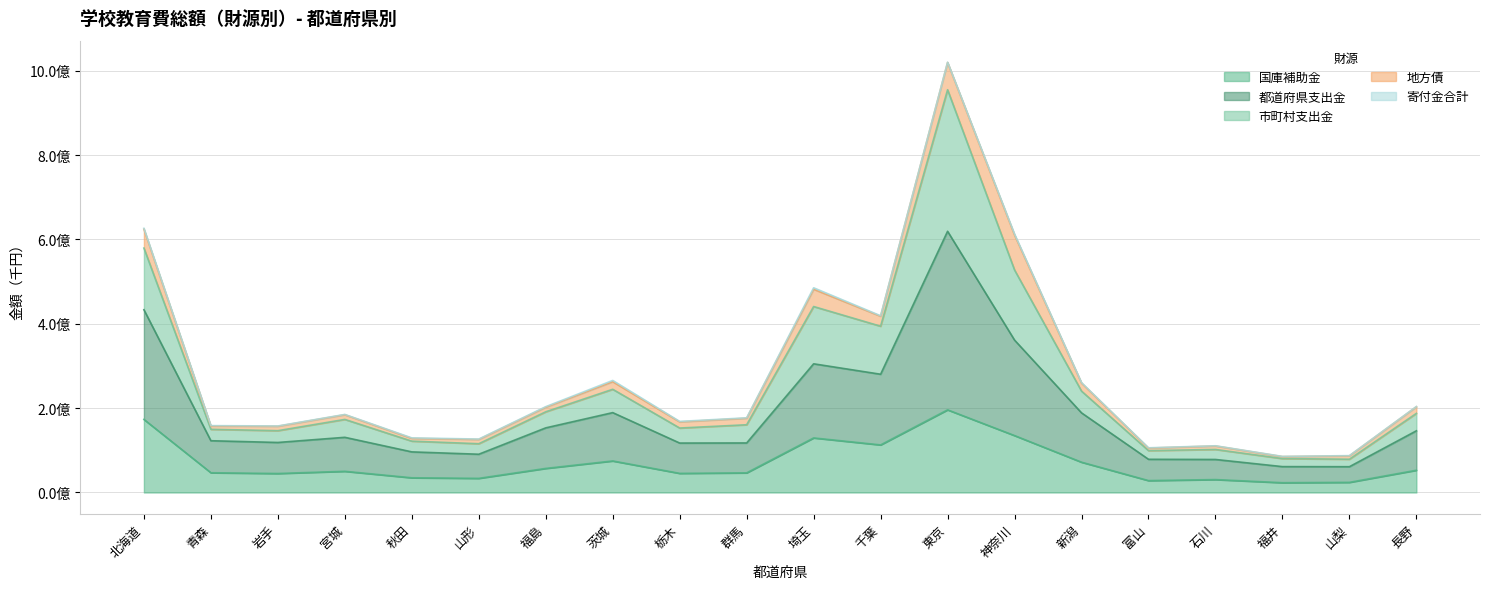

What is the difference between the maximum and minimum values in the 国庫補助金 series?

172817235